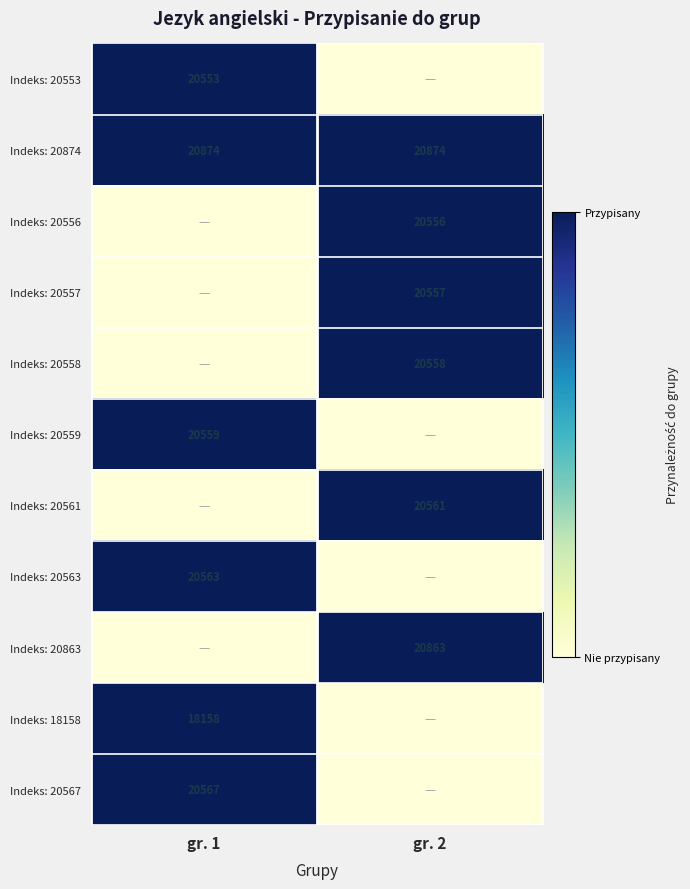

True or false: Indeks: 20556 has a value of 4590 at gr. 2.

False